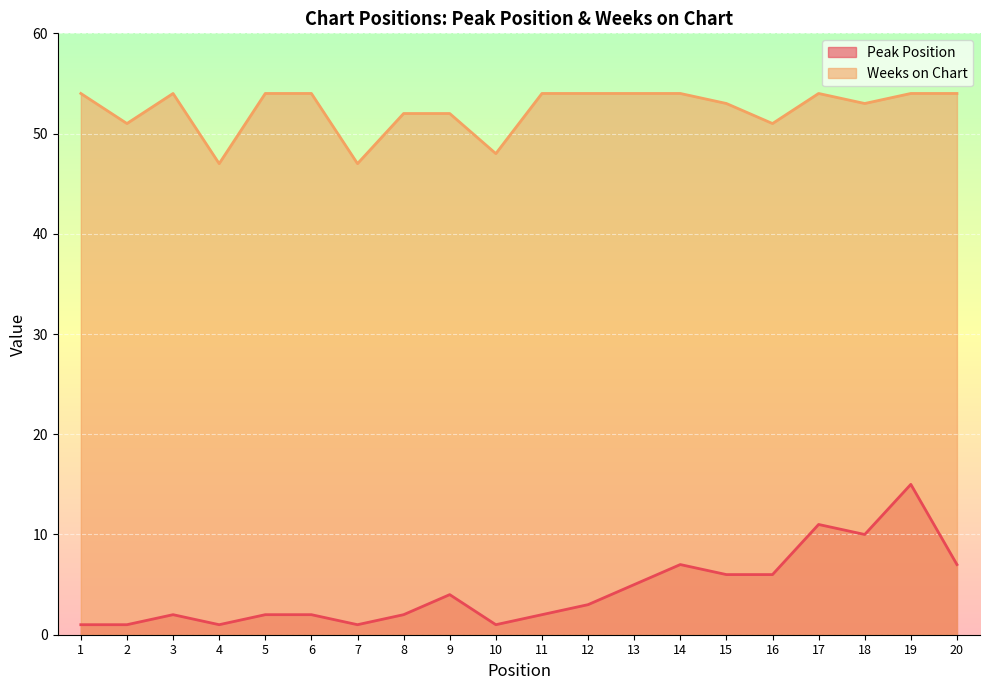

At which category does Weeks on Chart reach its first local peak?

3